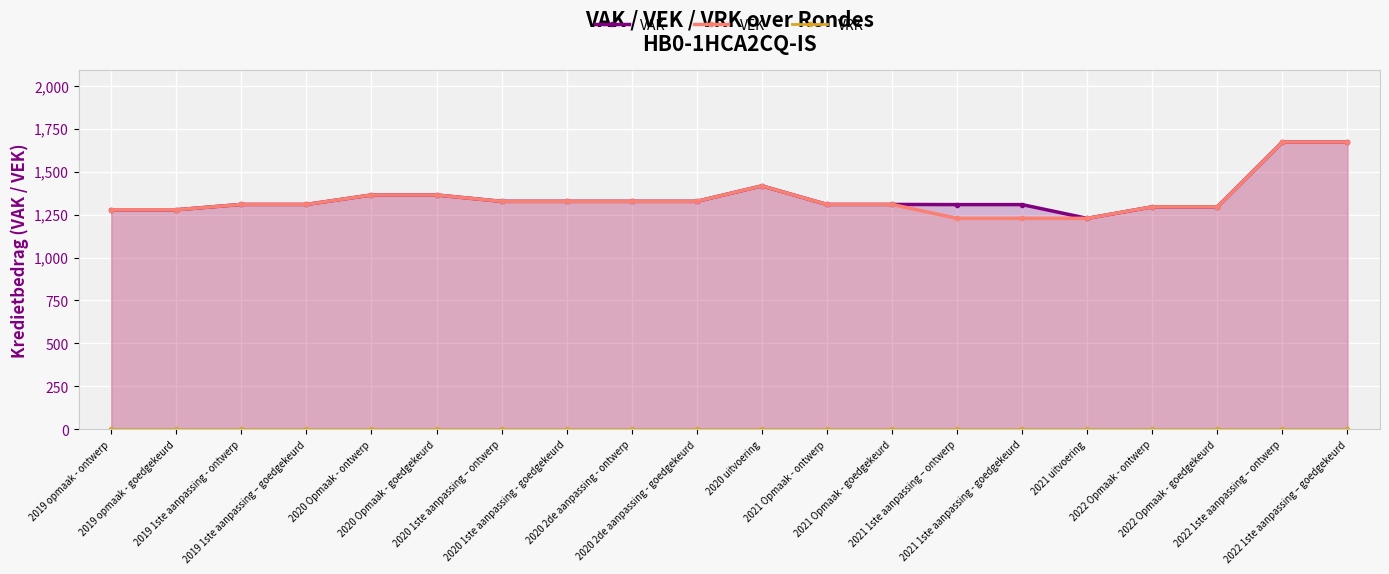

What is the difference between the highest and lowest values at 2020 uitvoering?

1417